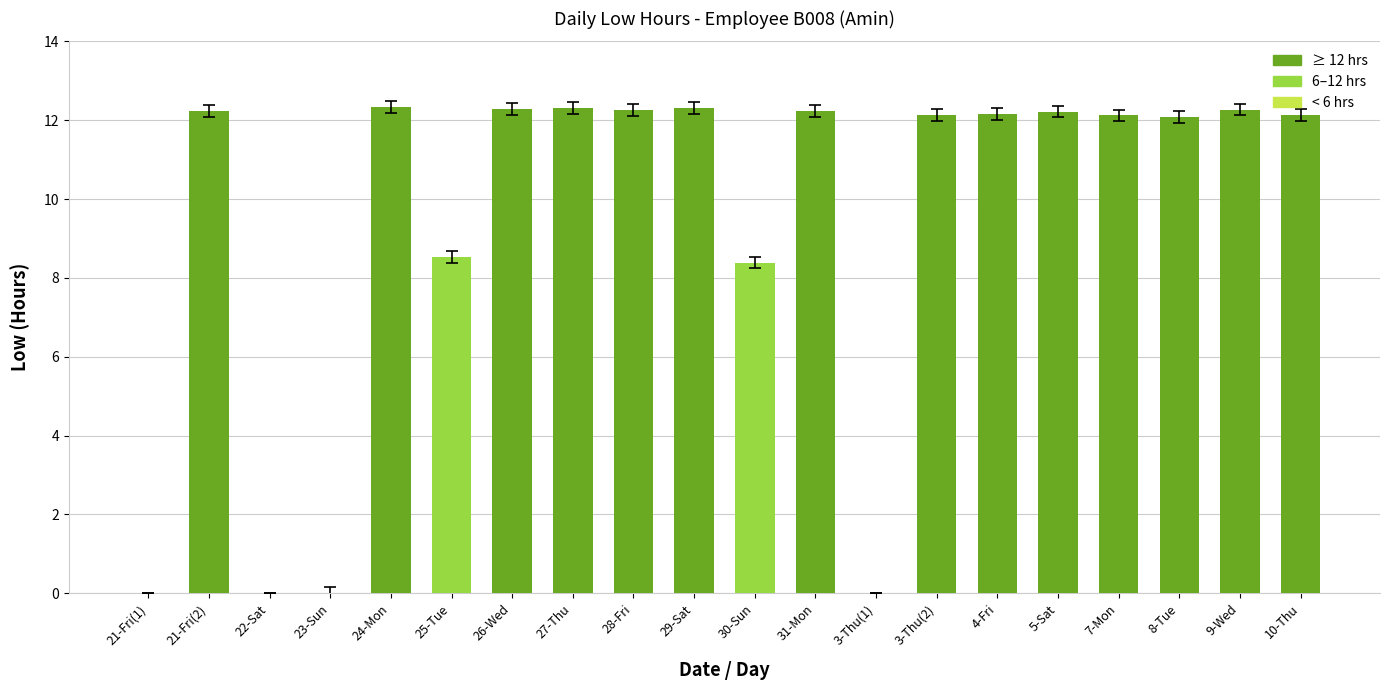

At which label is the value closest to 6?

30-Sun